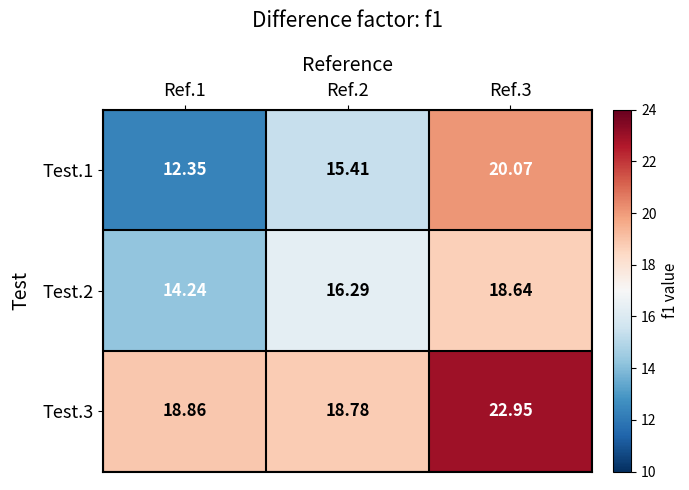

Is the value of Test.1 at Ref.2 greater than the value of Test.3 at Ref.3?

No